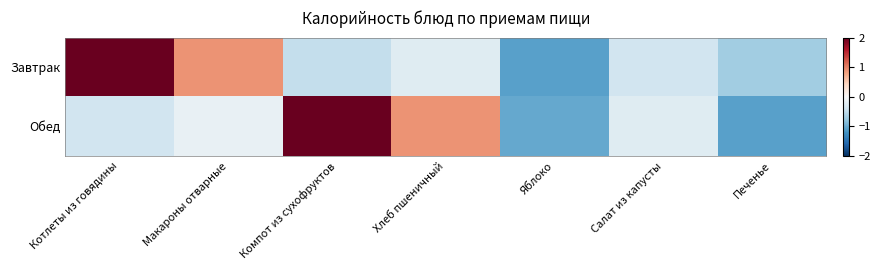

Rank the series at Печенье from lowest to highest value.

Обед, Завтрак